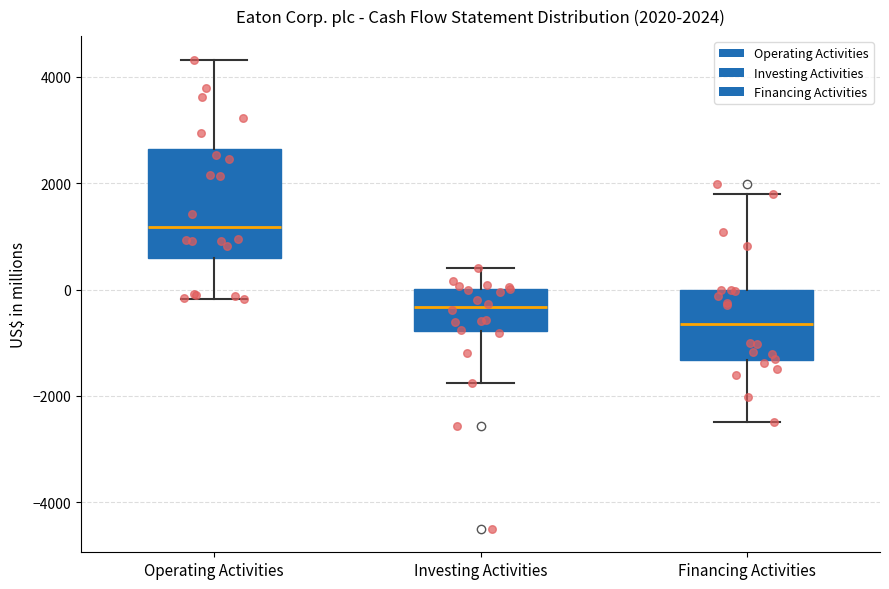

Which box is the tallest, from its lower edge to its upper edge?

Operating Activities